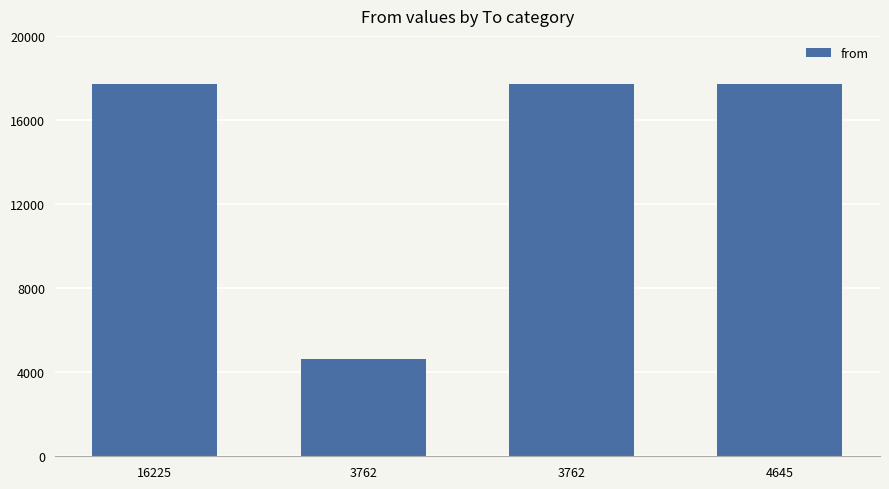

What is the sum of the values at 3762 and 16225?

22366